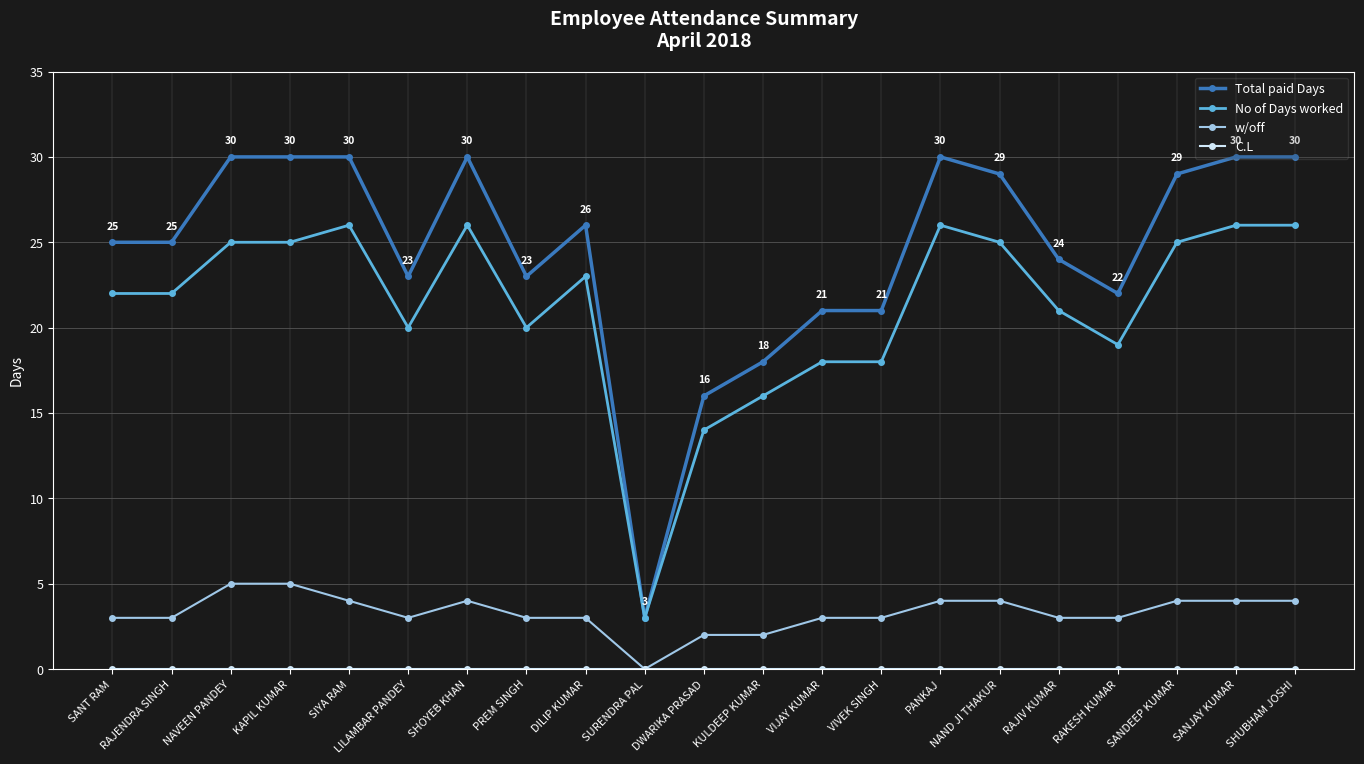

True or false: Total paid Days and w/off intersect in this chart.

False